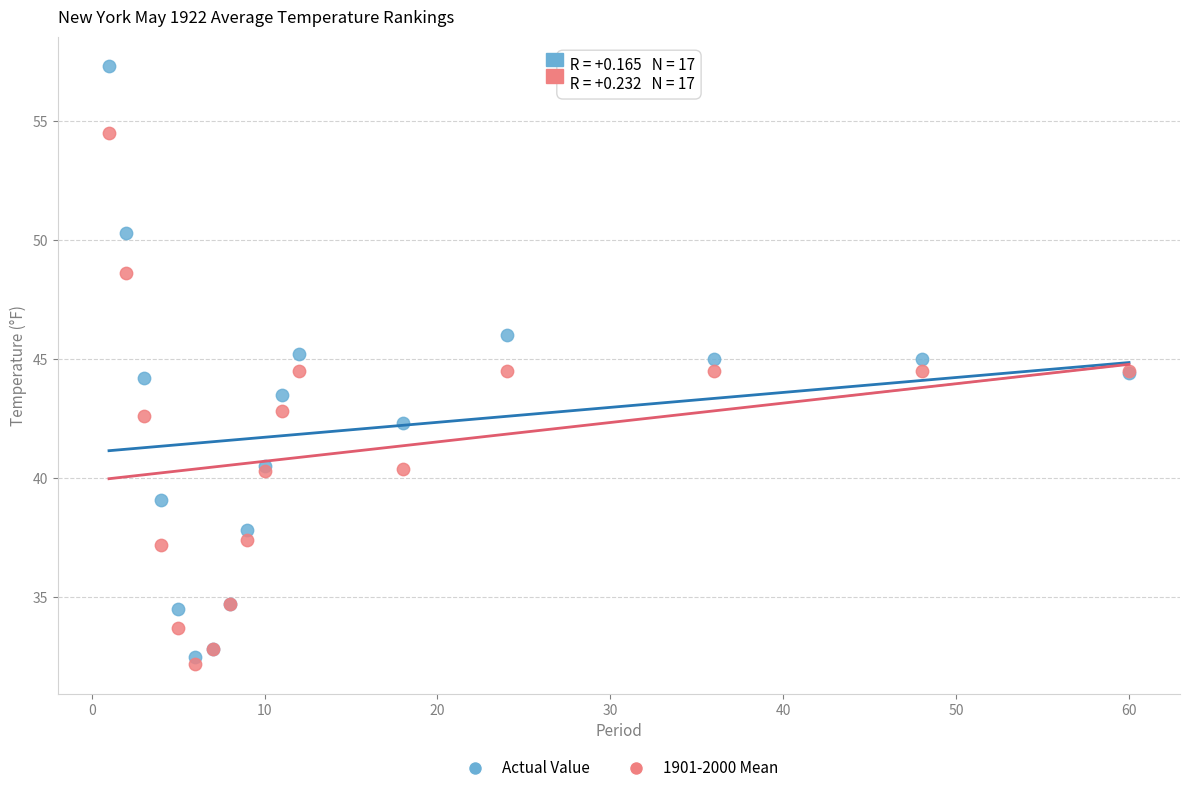

Which series contains the highest Y value?

Actual Value